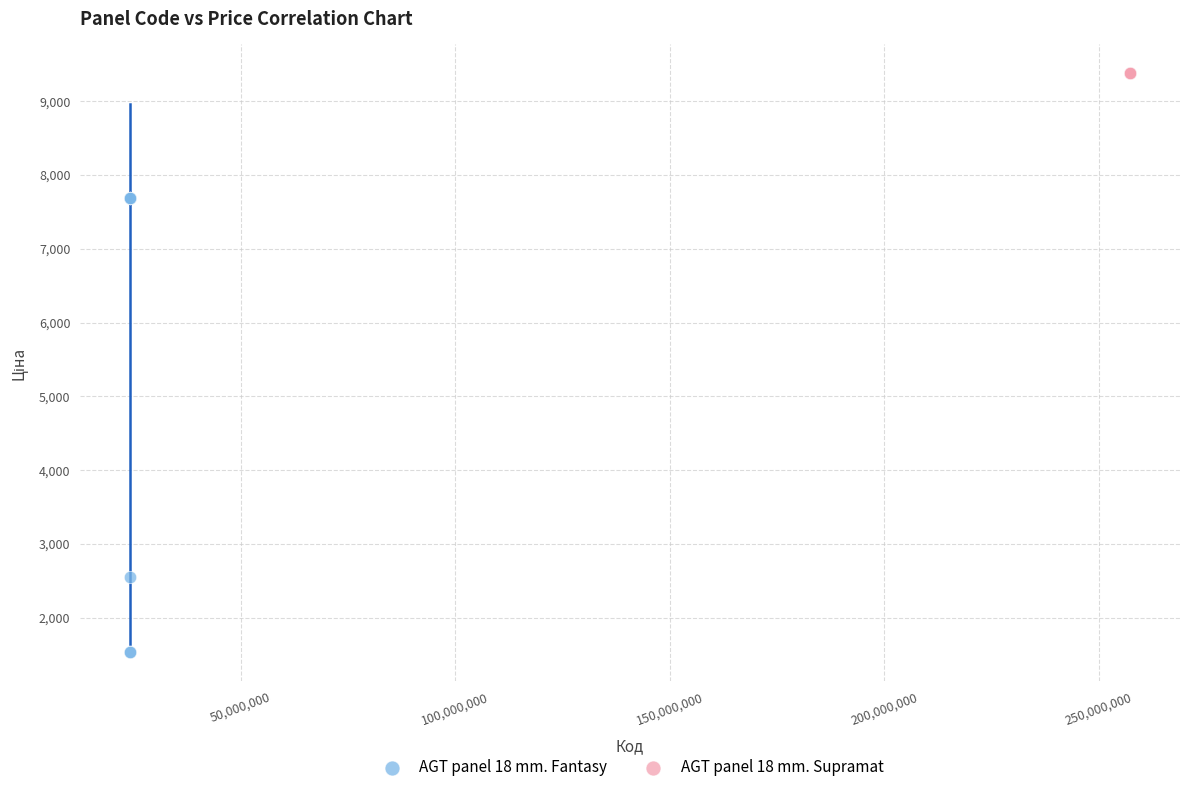

Which series contains the lowest Y value?

AGT panel 18 mm. Fantasy